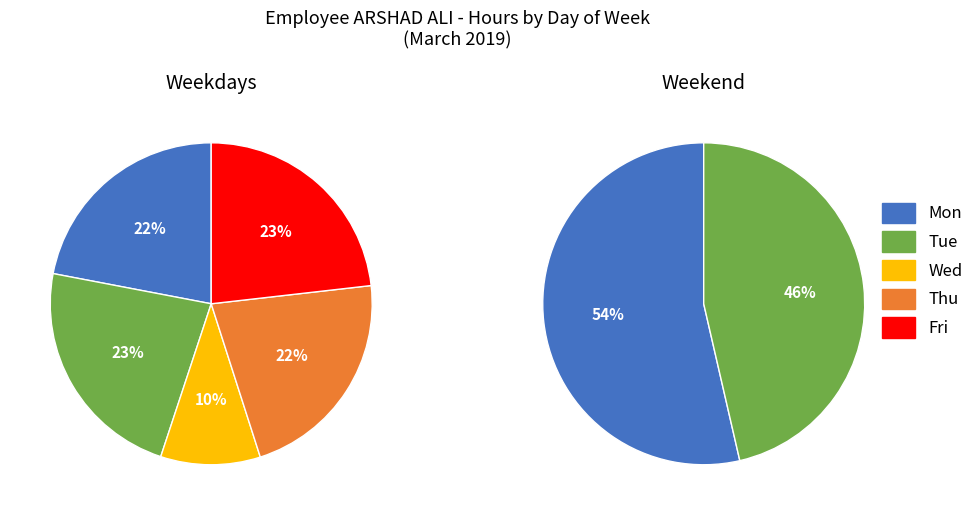

How much of the chart is everything except Fri?

83.9%